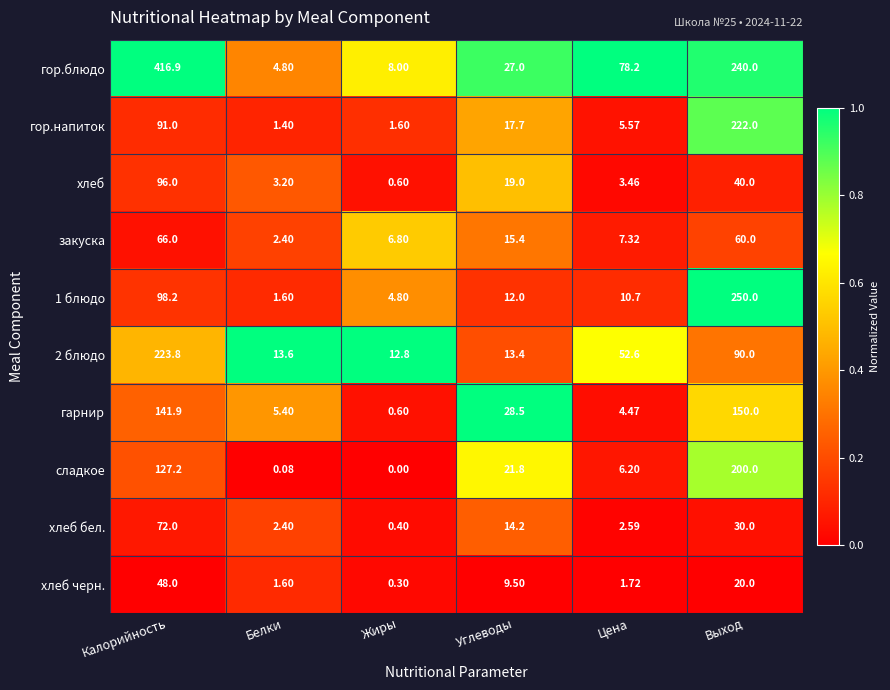

At which category is the sum across all series the highest?

Калорийность